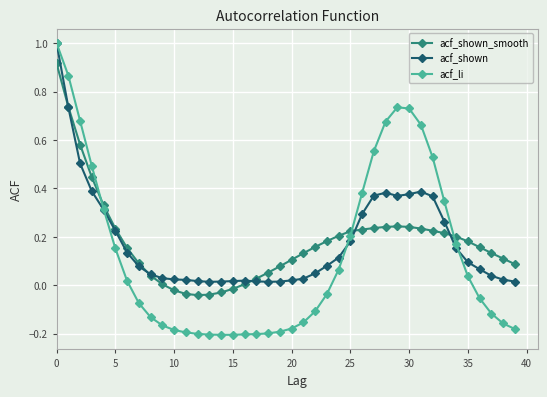

Which series has the largest range (max minus min)?

acf_li